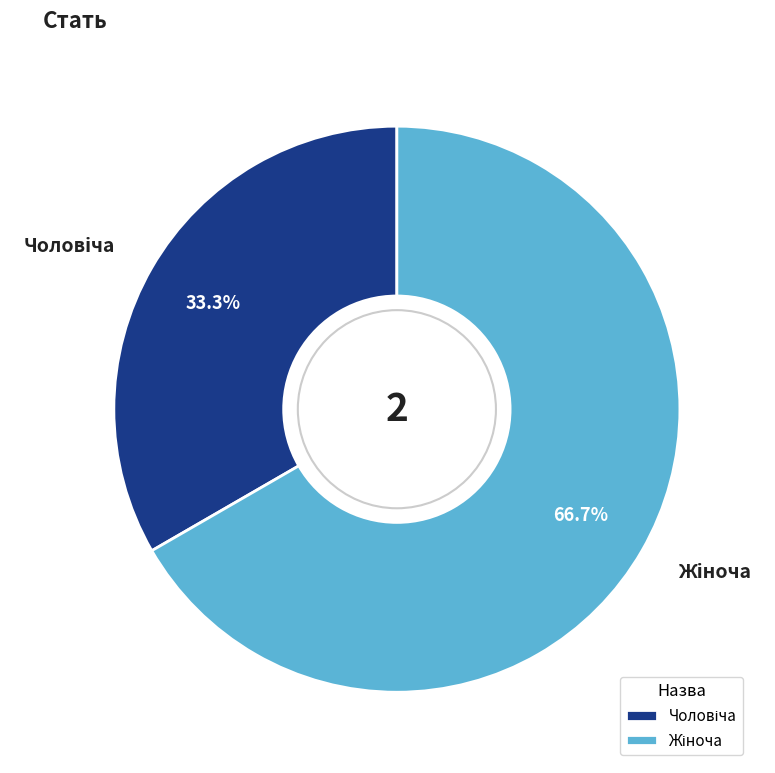

Is there a majority slice in this chart?

Yes